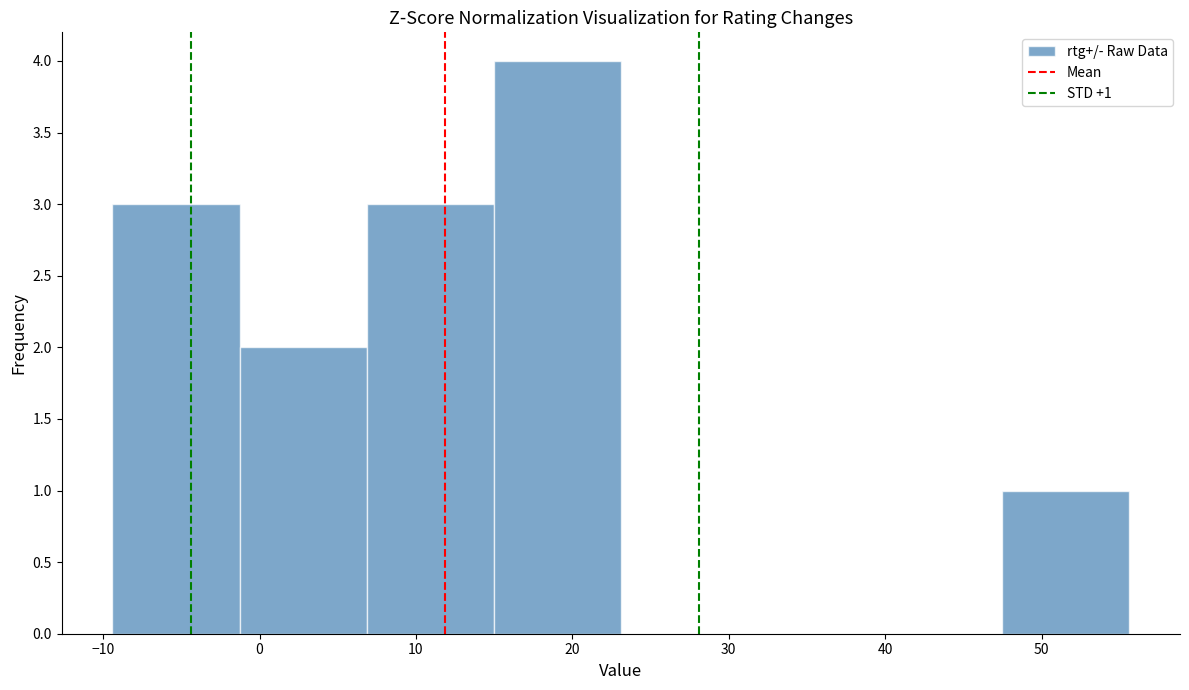

Over which range of the x-axis is the bar tallest?

15 to 23